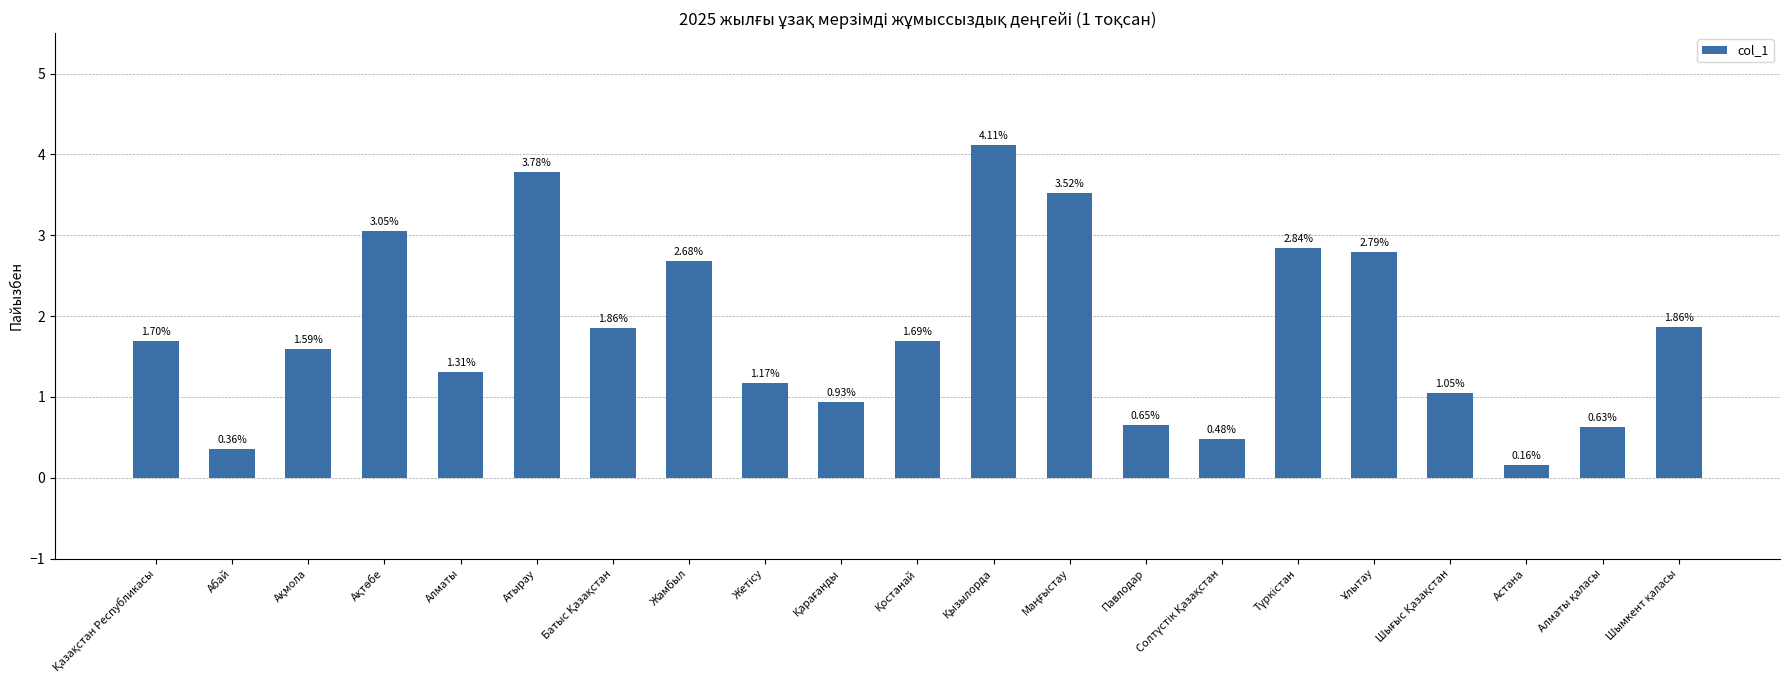

What is the label of the 19th bar from the left?

Астана